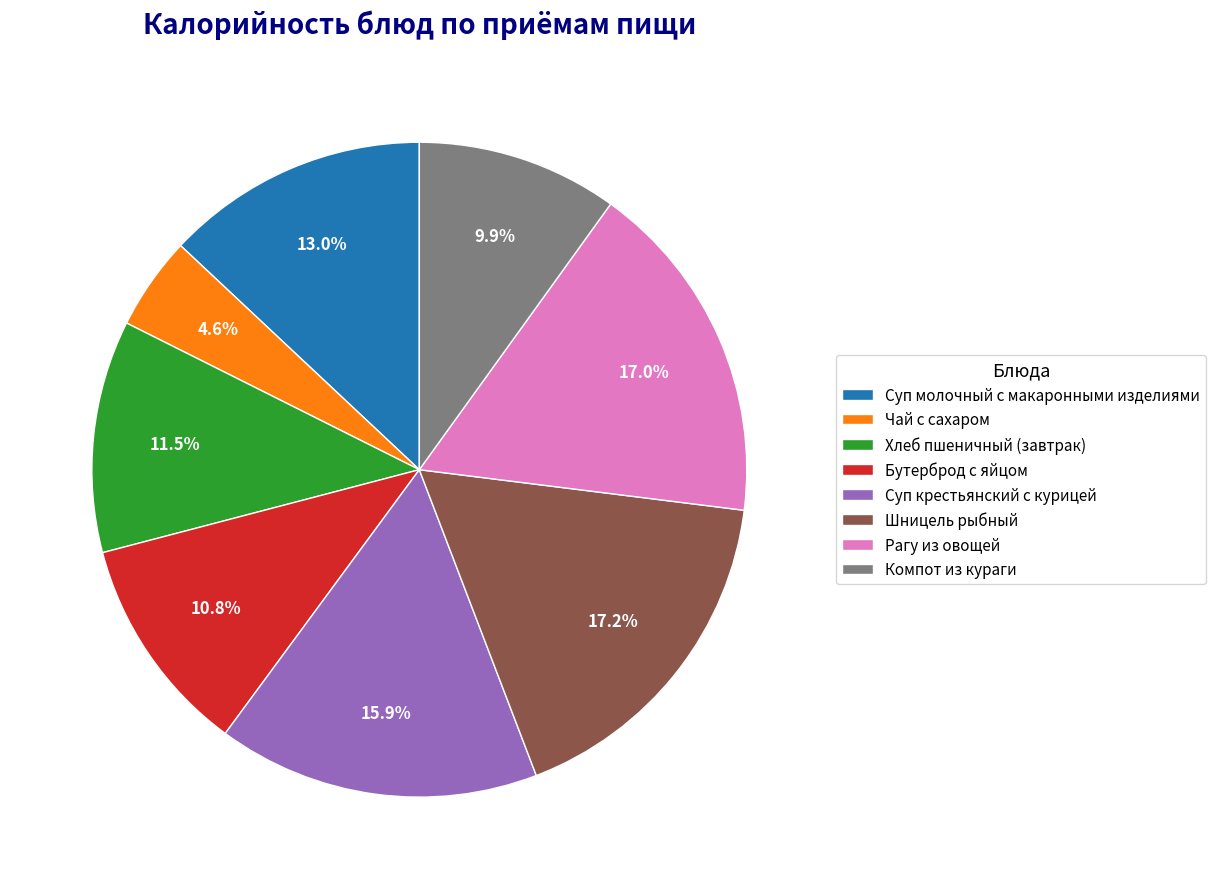

Does Рагу из овощей represent more than half of the total?

No